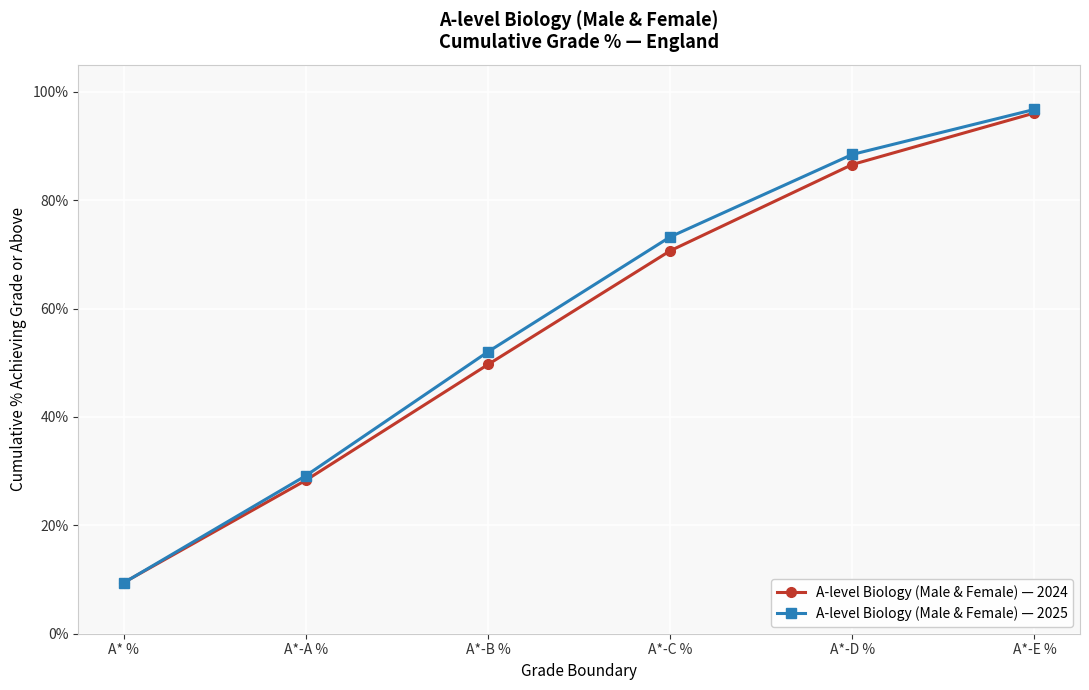

Which series has the largest total across all categories?

A-level Biology (Male & Female) — 2025